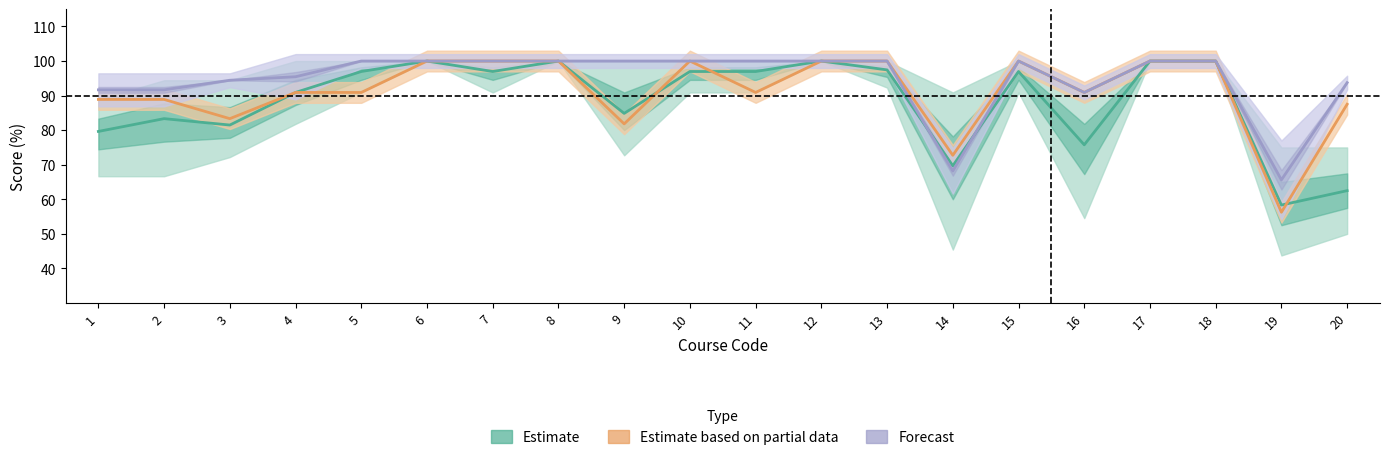

What is the minimum value for Forecast?

65.6